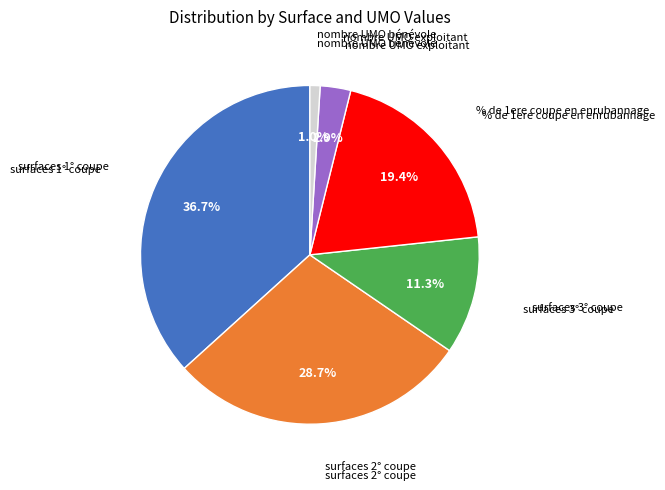

How many segments does this pie chart have?

6